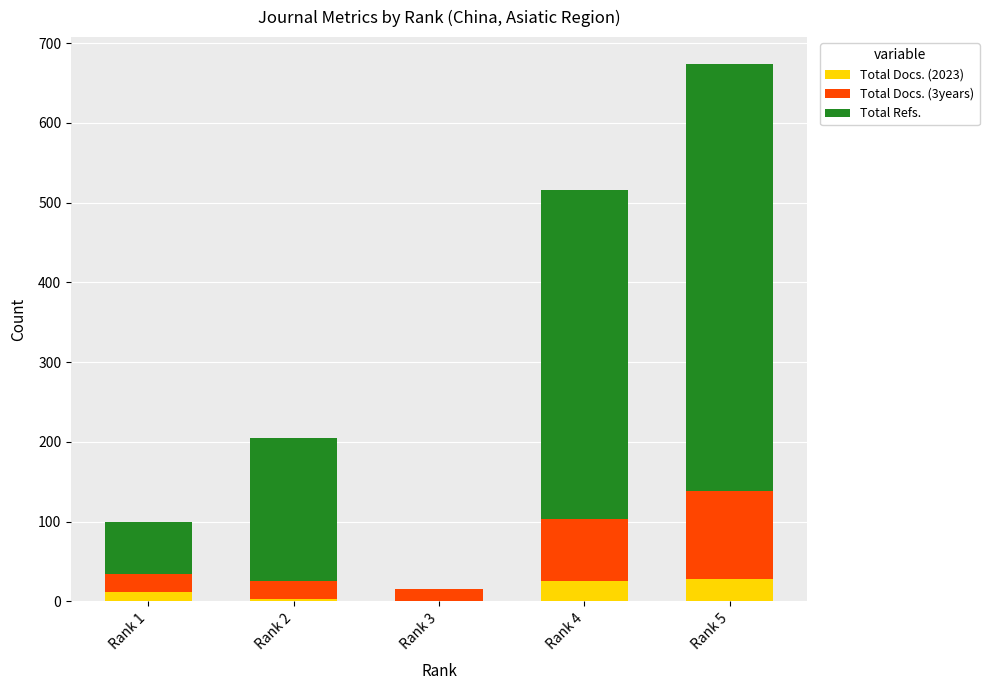

At which category is the sum across all series the highest?

Rank 5